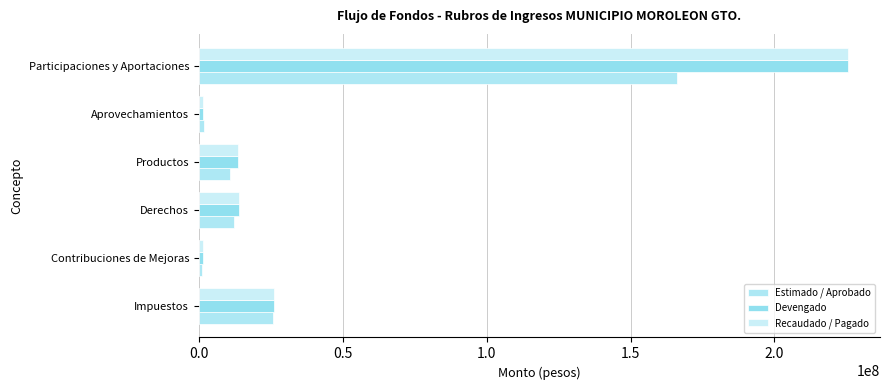

What is the average value of the Estimado / Aprobado series?

36359708.9